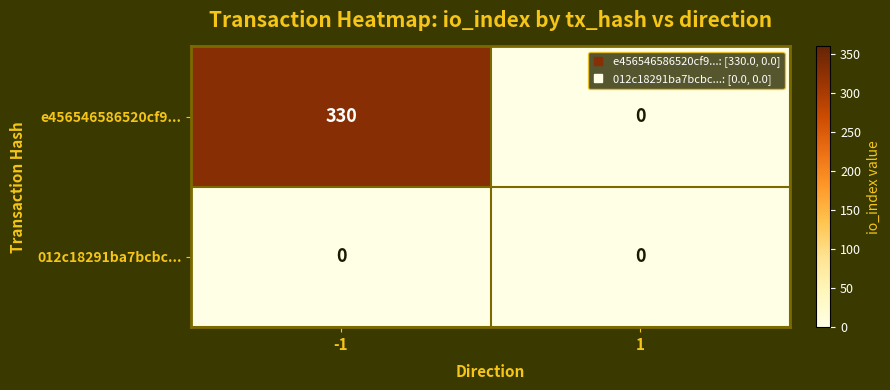

List the series in order of their overall mean, highest first.

e456546586520cf9..., 012c18291ba7bcbc...